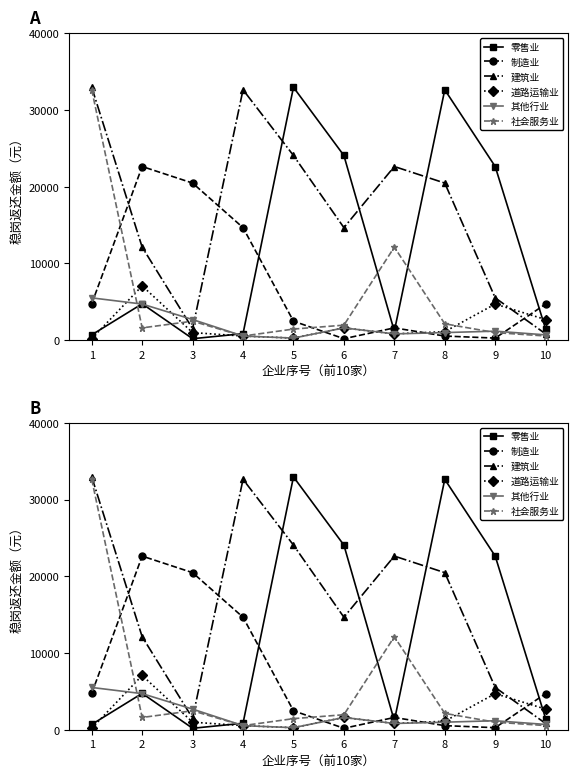

What is the value of the 其他行业 point at the 7th from the left?

814